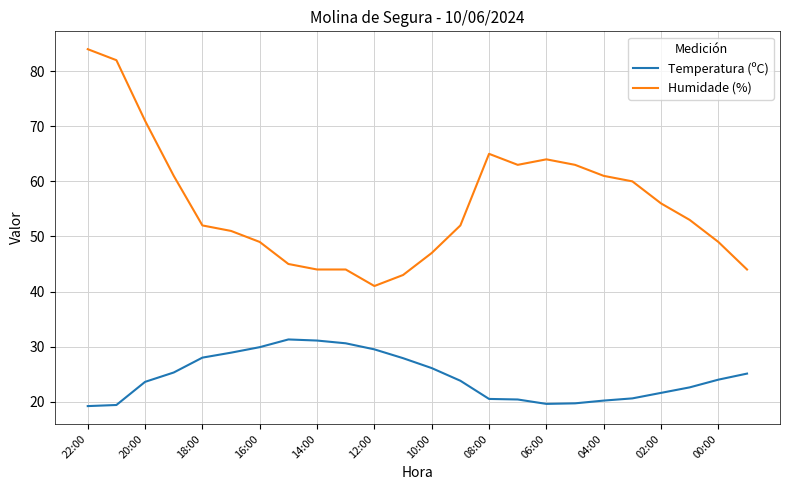

What is the difference between the second highest and minimum values in the Temperatura (ºC) series?

11.9